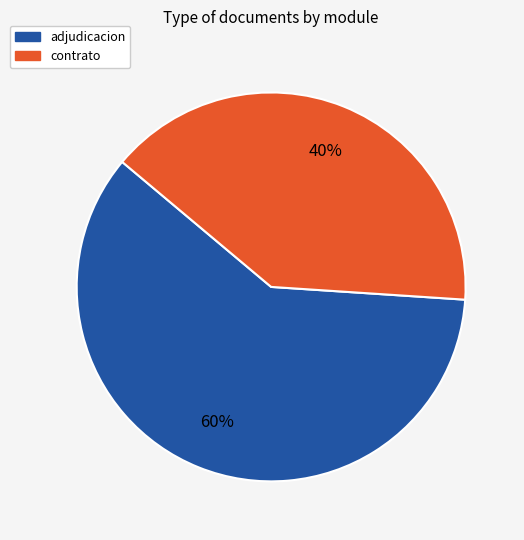

Approximately how many times larger is the value at contrato compared to adjudicacion?

0.7